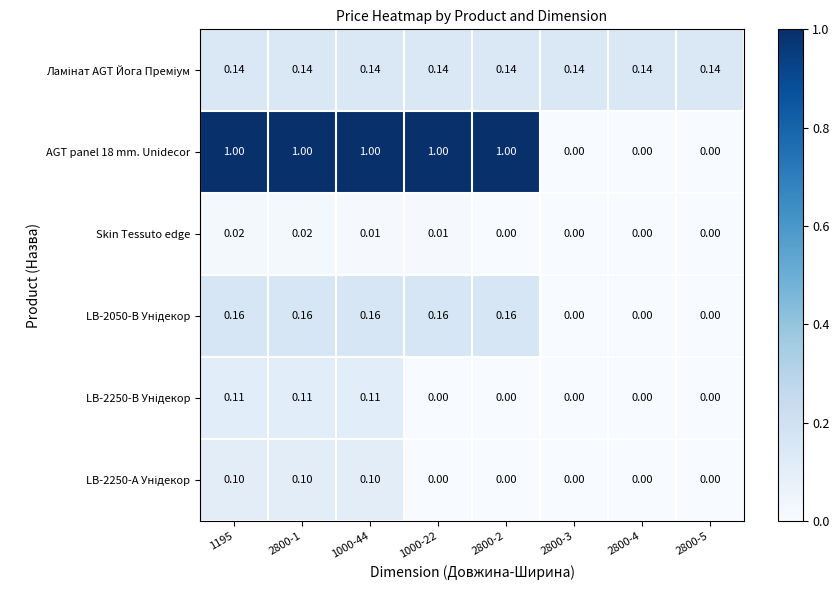

Between 2800-1 and 1000-44, which series saw the biggest shift?

Skin Tessuto edge